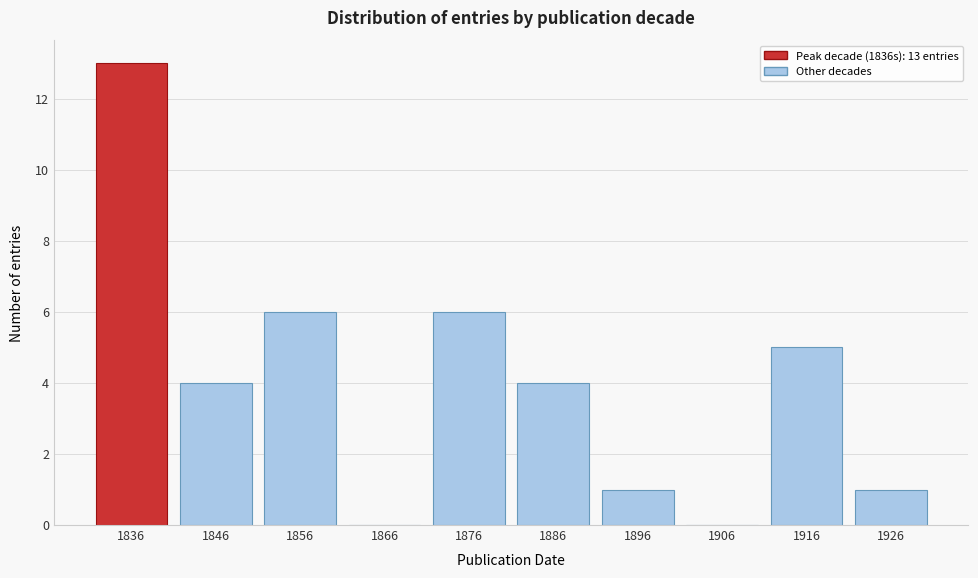

Reading left to right, transcribe all the data shown in this chart.

1836=13	1846=4	1856=6	1866=0	1876=6	1886=4	1896=1	1906=0	1916=5	1926=1